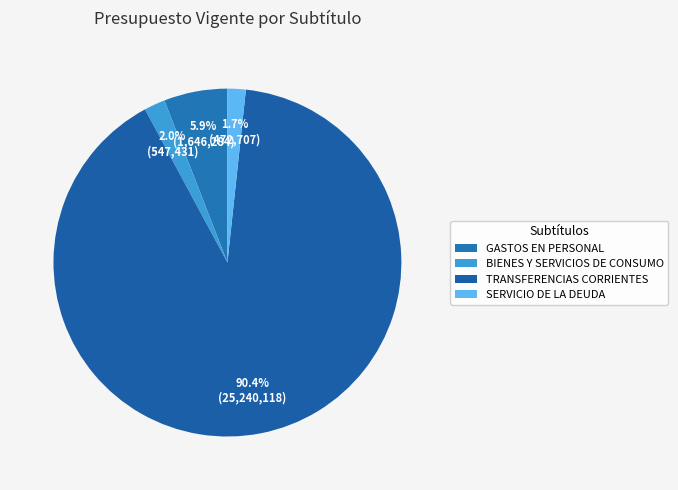

To the nearest percent, what is the combined percentage of BIENES Y SERVICIOS DE CONSUMO and GASTOS EN PERSONAL?

8%